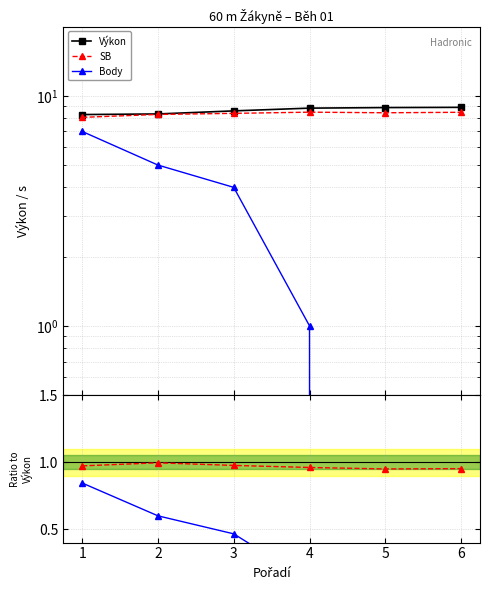

The value of Výkon at 3 is 8.6. True or false?

True